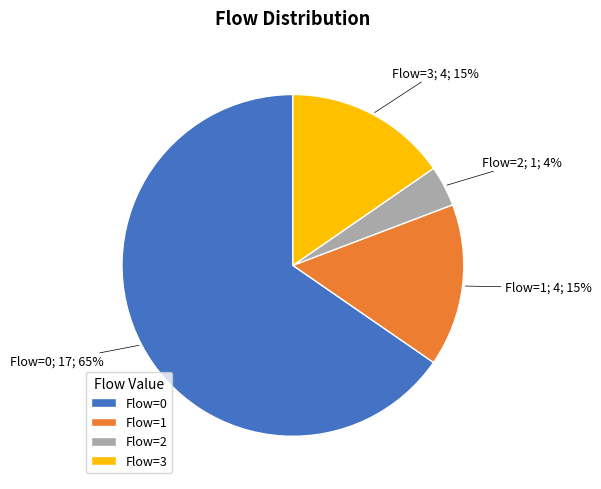

How many slices are in this pie chart?

4